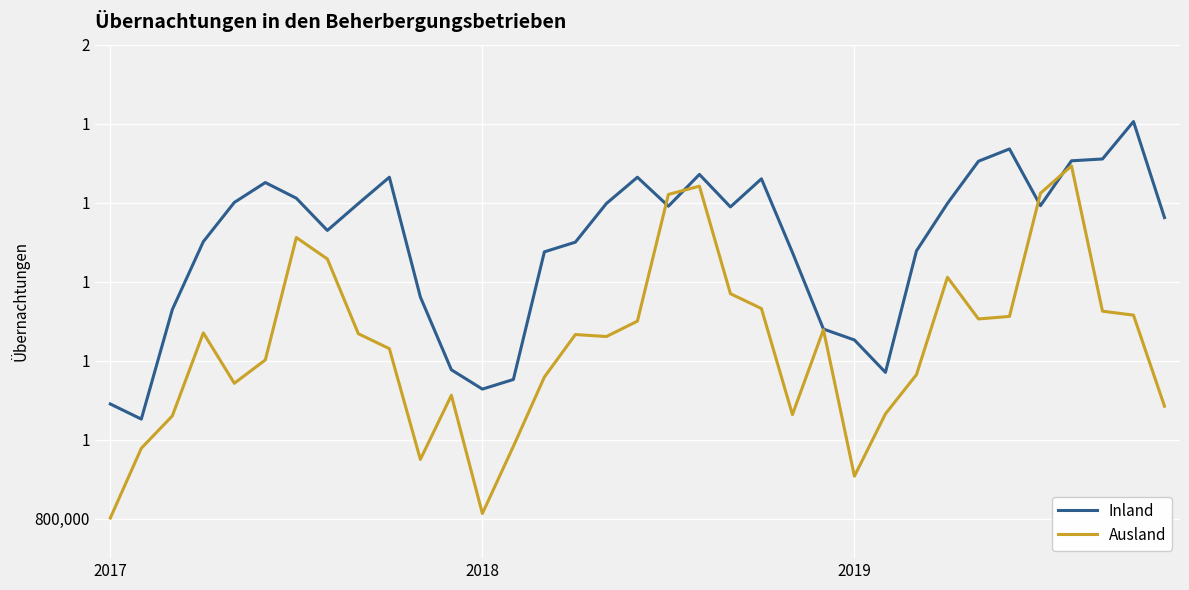

How many intersections are there between Inland and Ausland?

4